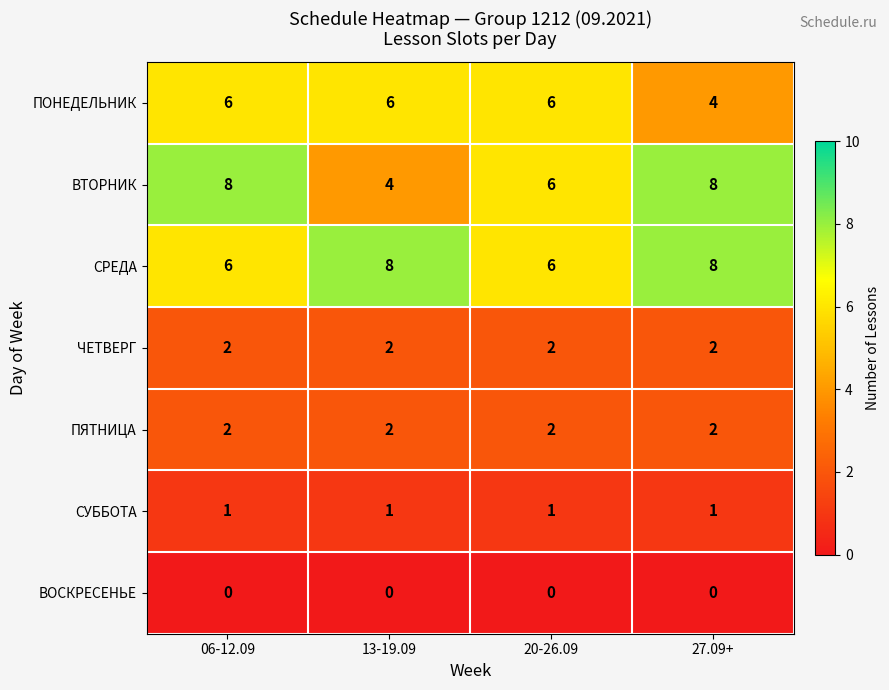

Read the СРЕДА value at 20-26.09.

6